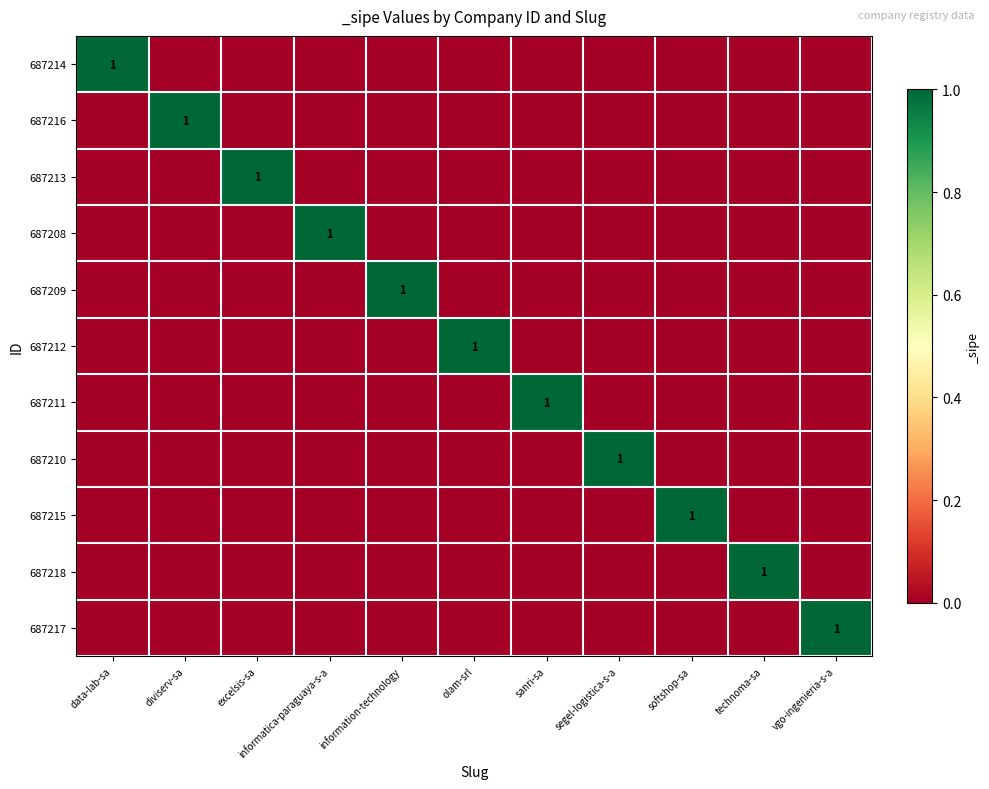

What is the total value across all series at sanri-sa?

1